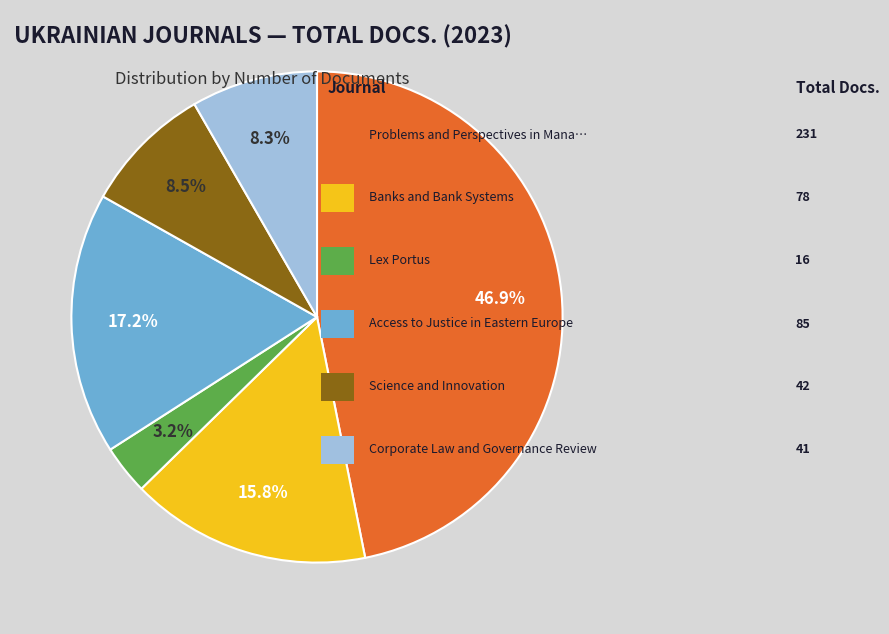

Does any single category account for the majority?

No